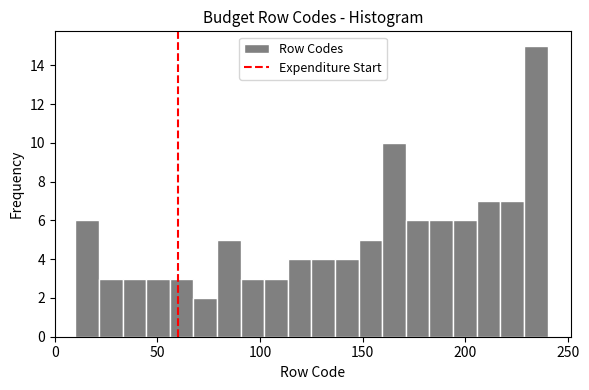

Around what value on the x-axis is the tallest bar? Give the approximate position of its centre, as read against the axis.

235